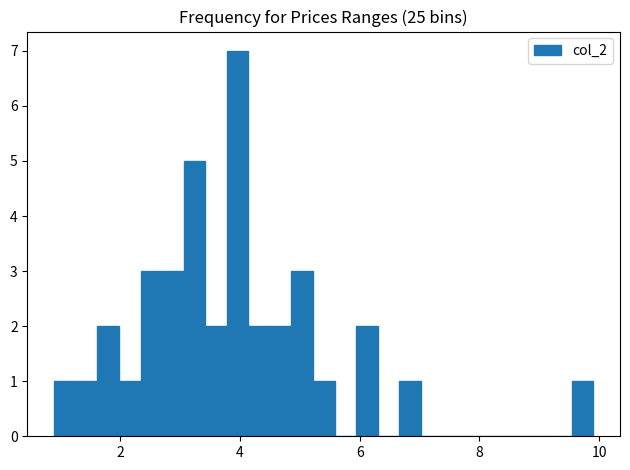

Around what value on the x-axis is the tallest bar? Give the approximate position of its centre, as read against the axis.

4.0